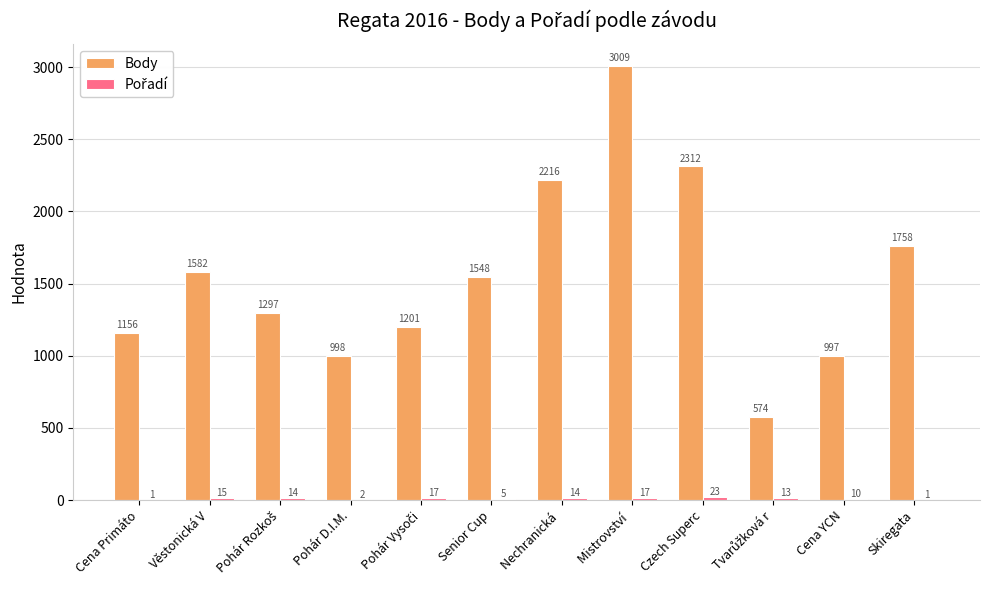

How many groups of bars are there?

12